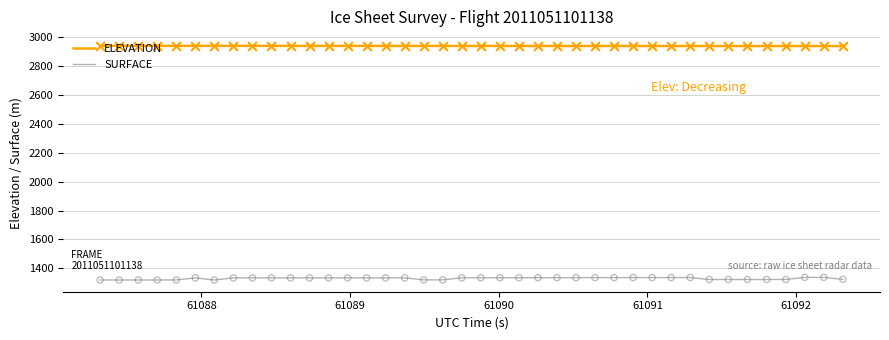

Which series has the largest total across all categories?

ELEVATION